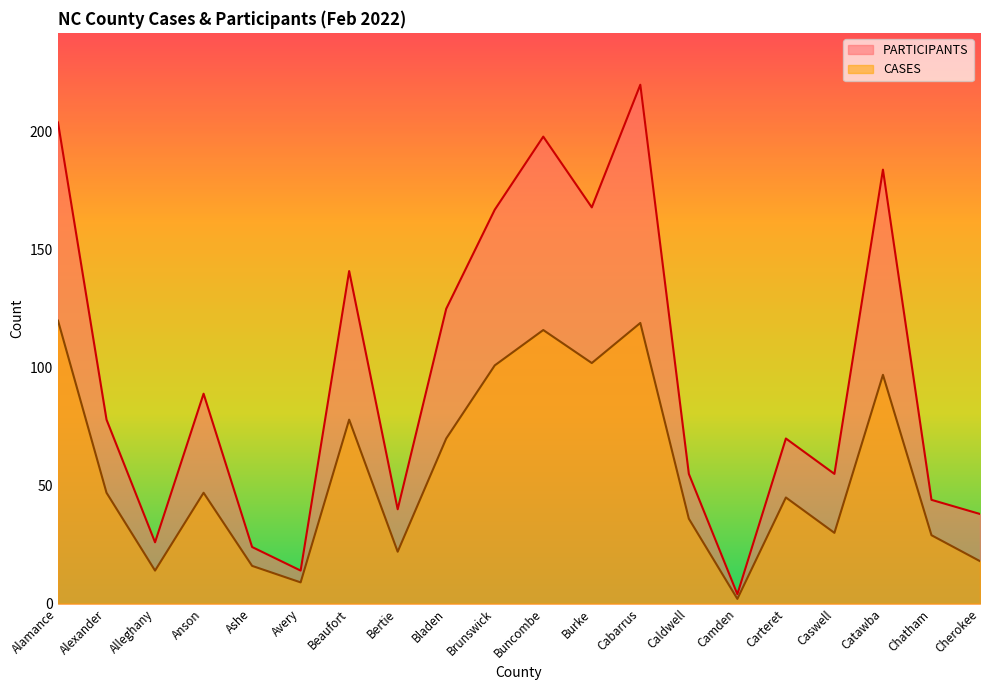

How many interior local peaks does the CASES series have?

6